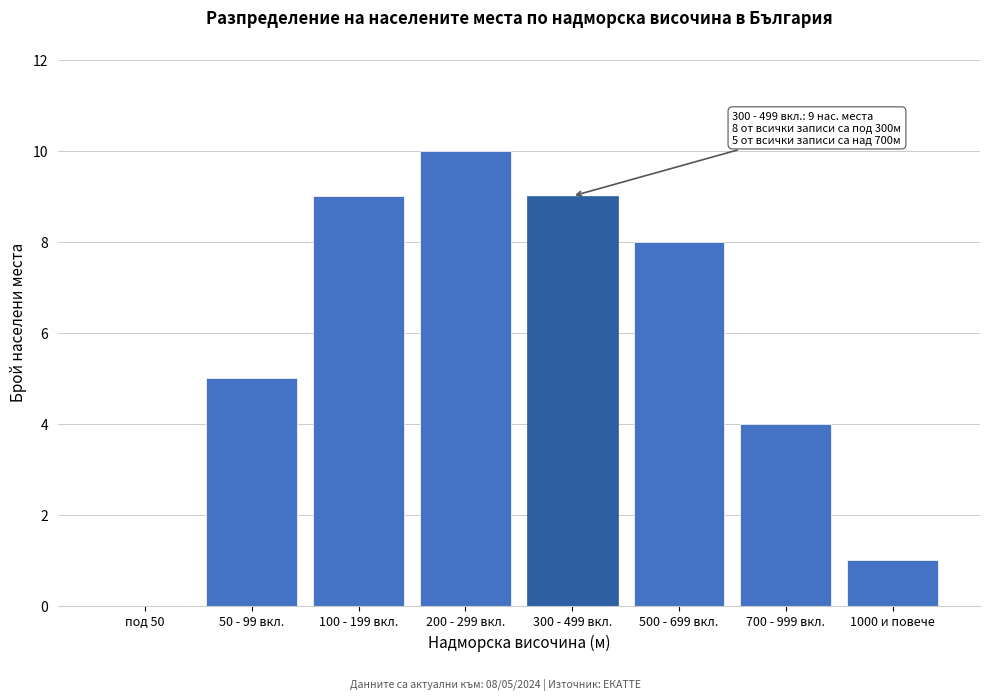

Reading left to right, what are all the values shown in this chart?

под 50=0	50 - 99 вкл.=5	100 - 199 вкл.=9	200 - 299 вкл.=10	300 - 499 вкл.=9	500 - 699 вкл.=8	700 - 999 вкл.=4	1000 и повече=1